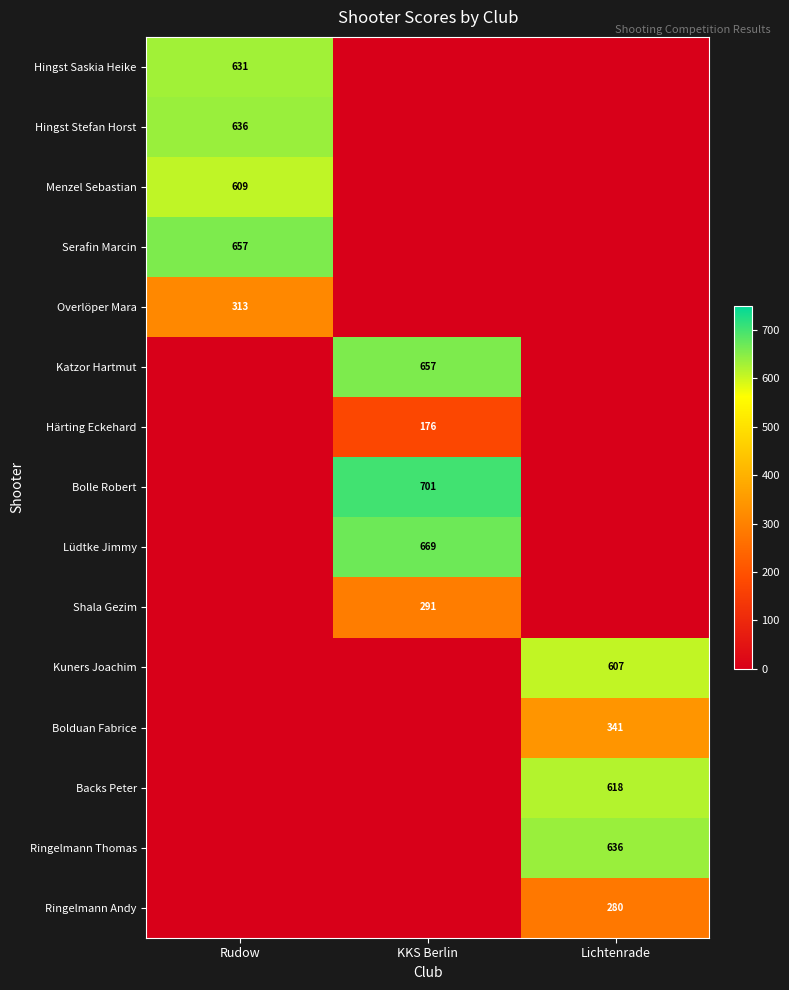

Between KKS Berlin and Lichtenrade, which is larger?

KKS Berlin